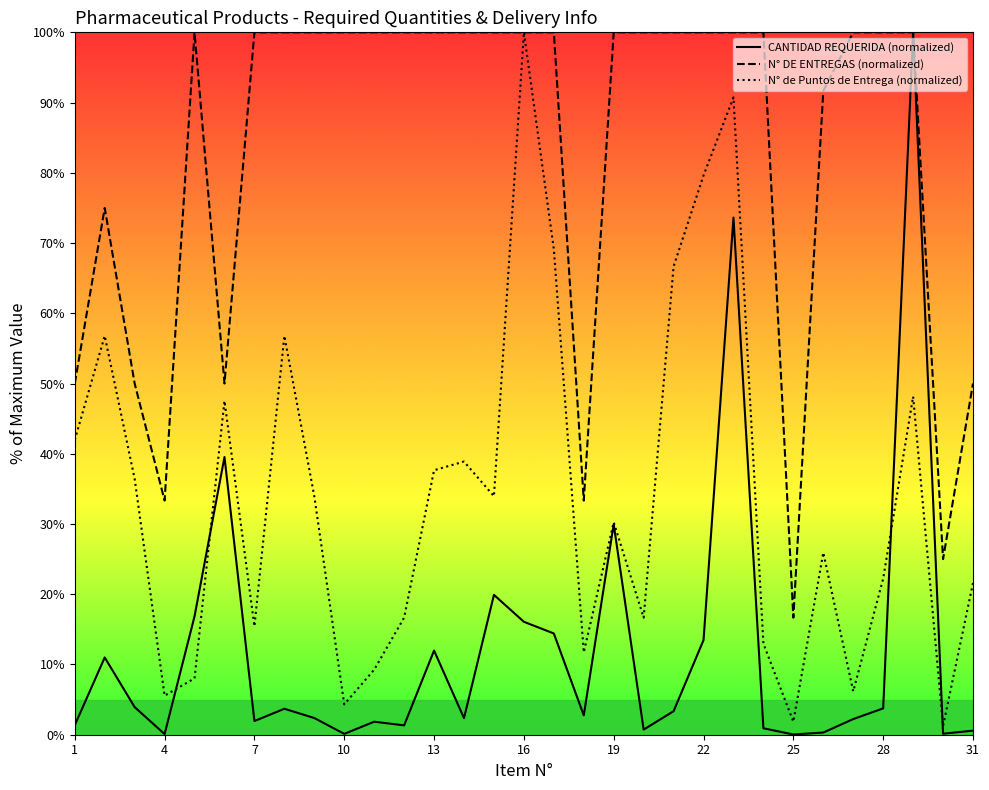

Is the value of CANTIDAD REQUERIDA (normalized) at 16 greater than the value of N° de Puntos de Entrega (normalized) at 22?

No